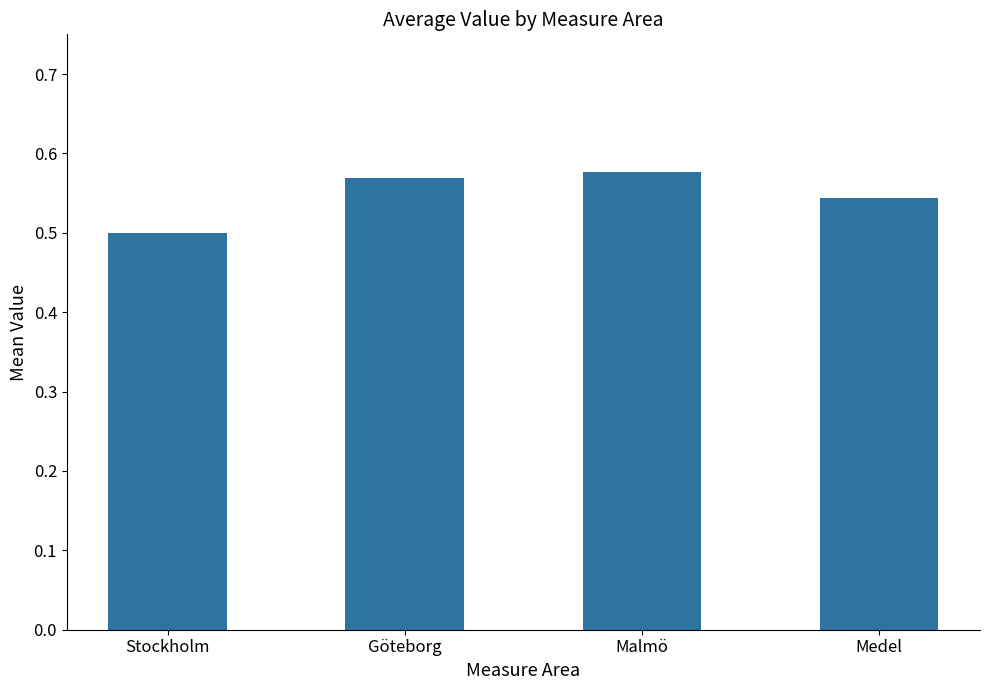

True or false: the data shows 0.8 at Stockholm.

False